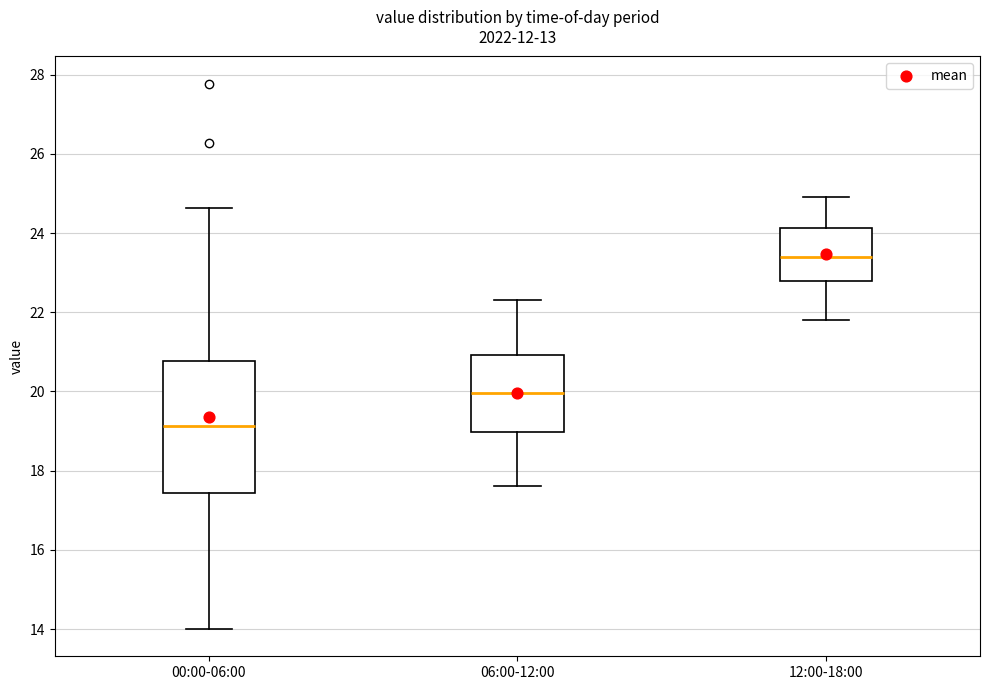

Comparing the boxes themselves (not the whiskers), which one is the tallest?

00:00-06:00